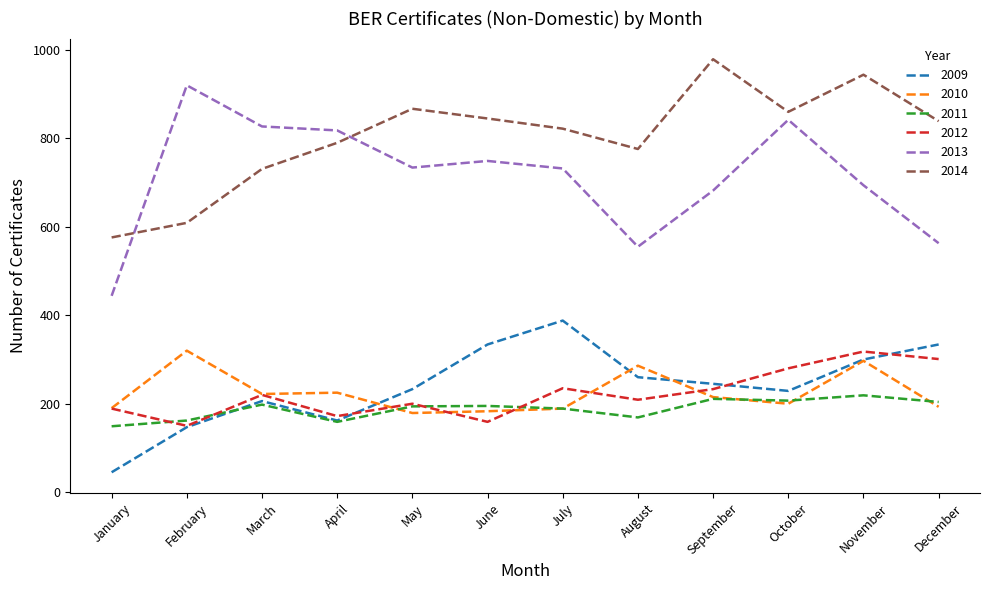

Is it true that 2013 equals 734 at May?

True